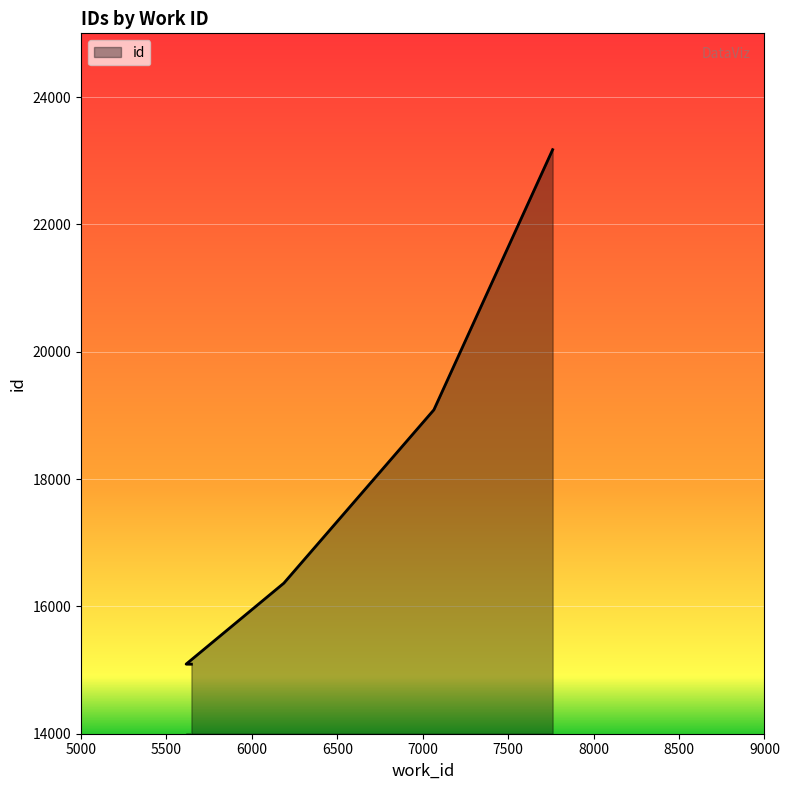

Reading right to left, extract all data points from this chart.

23173	19087	16365	15093	15092